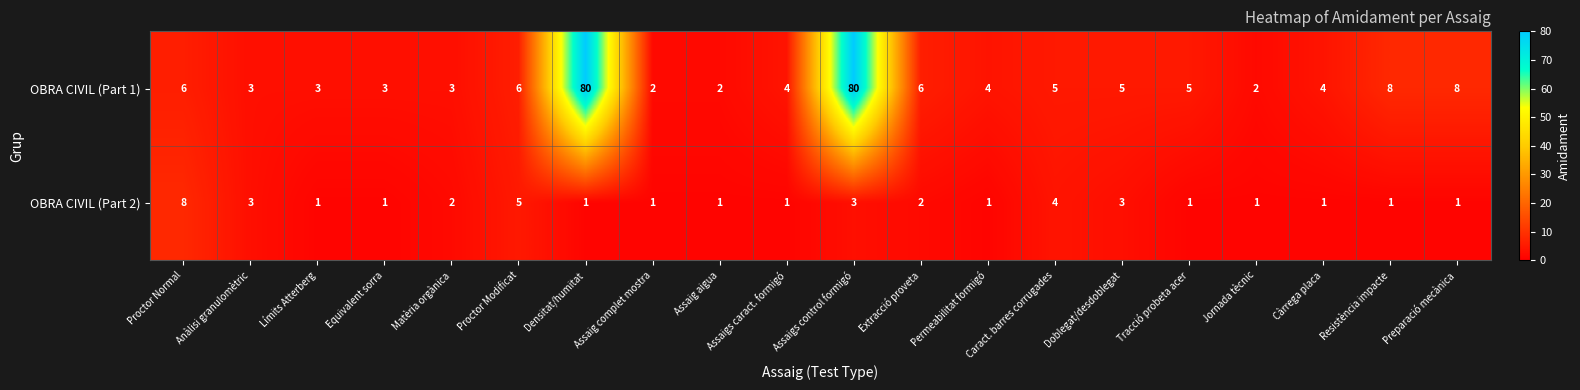

Read the OBRA CIVIL (Part 2) value at Anàlisi granulomètric.

3